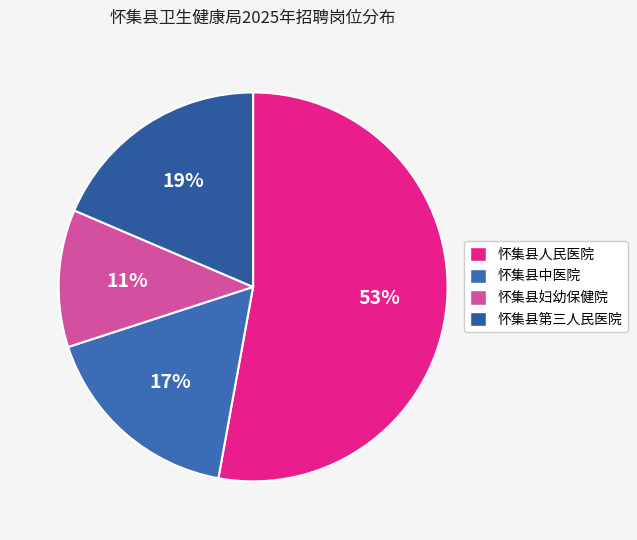

Which has a higher value, 怀集县中医院 or 怀集县人民医院?

怀集县人民医院